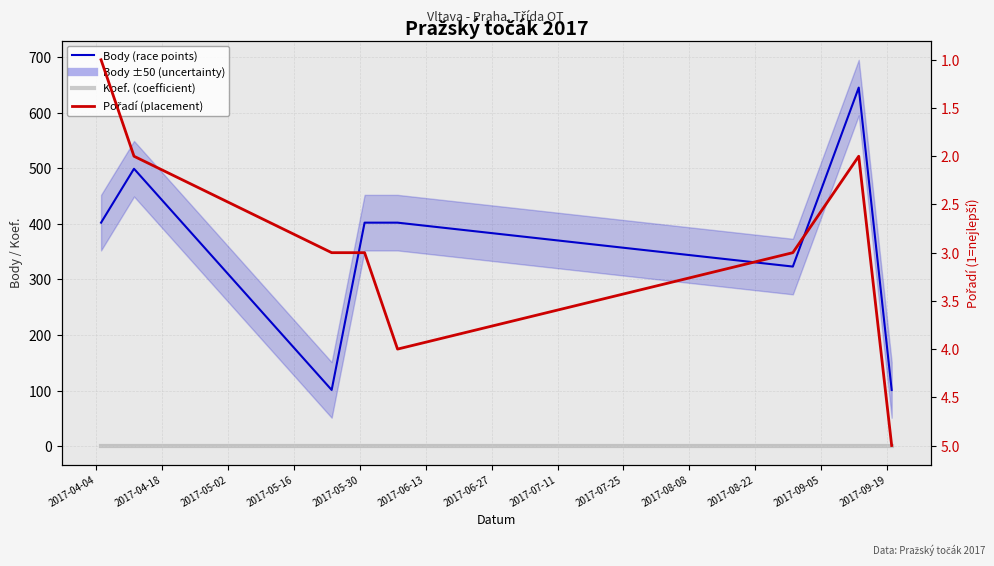

How many lines are shown in the chart?

3